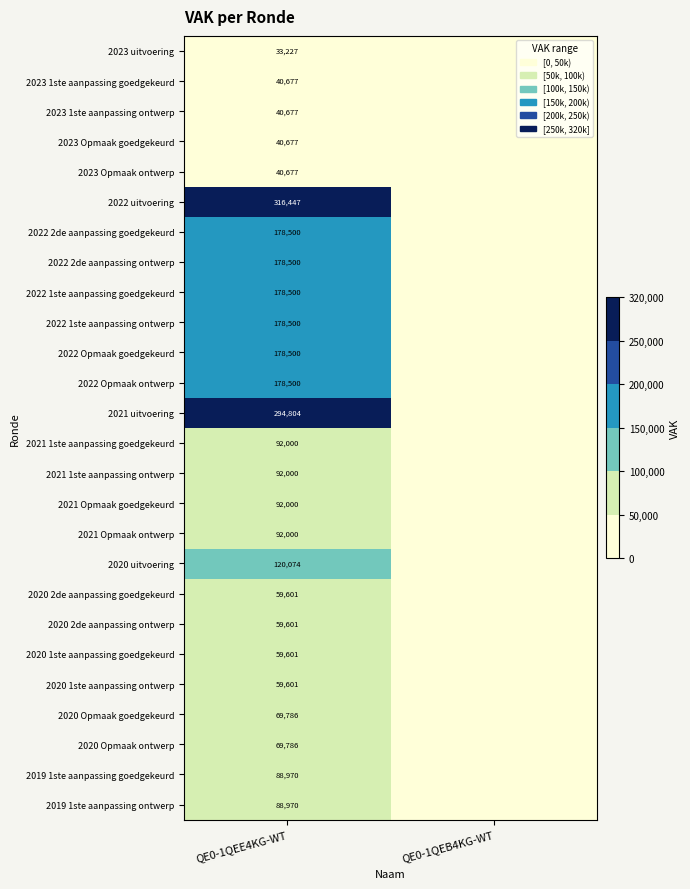

Count the number of categories in the chart.

2